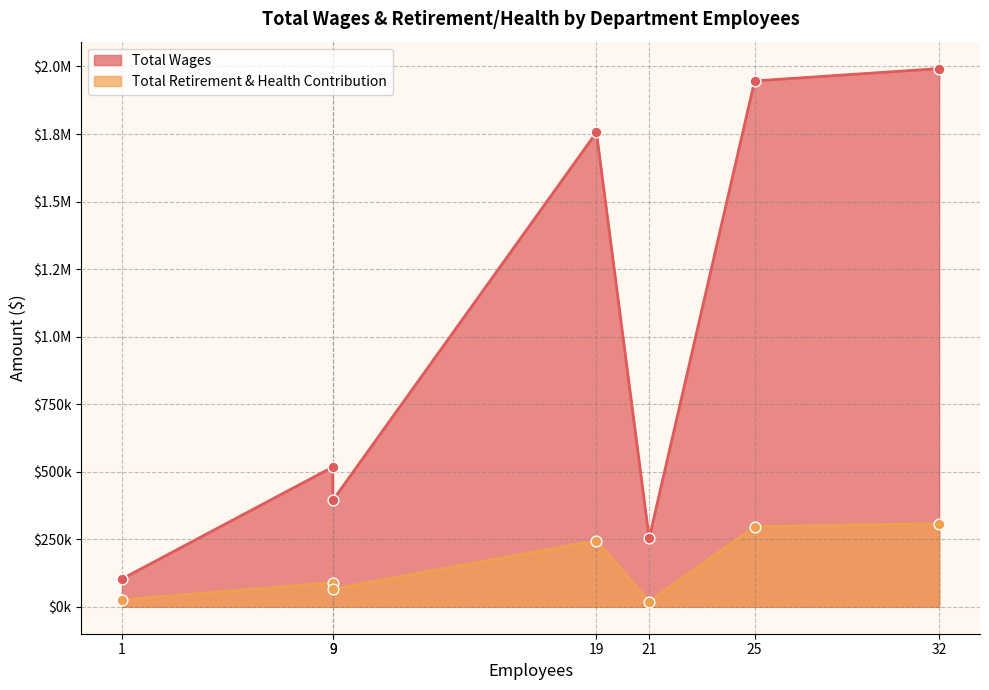

At how many categories does at least one series exceed 1261738?

3